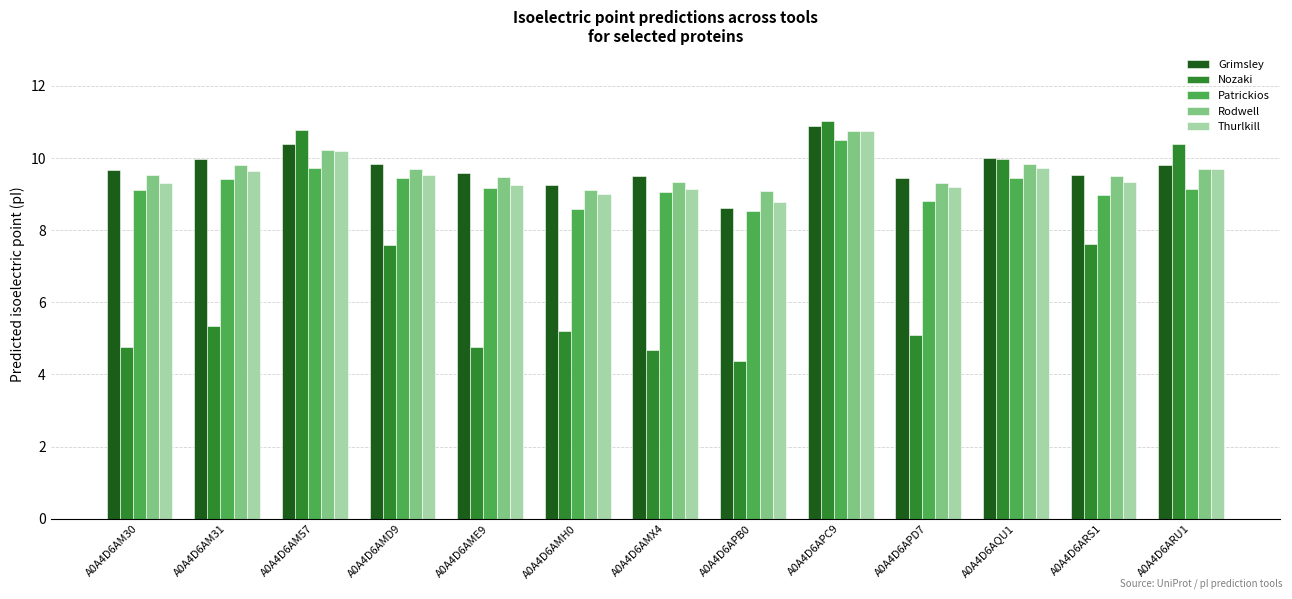

What is the spread (max minus min) of values at A0A4D6AMX4?

4.8